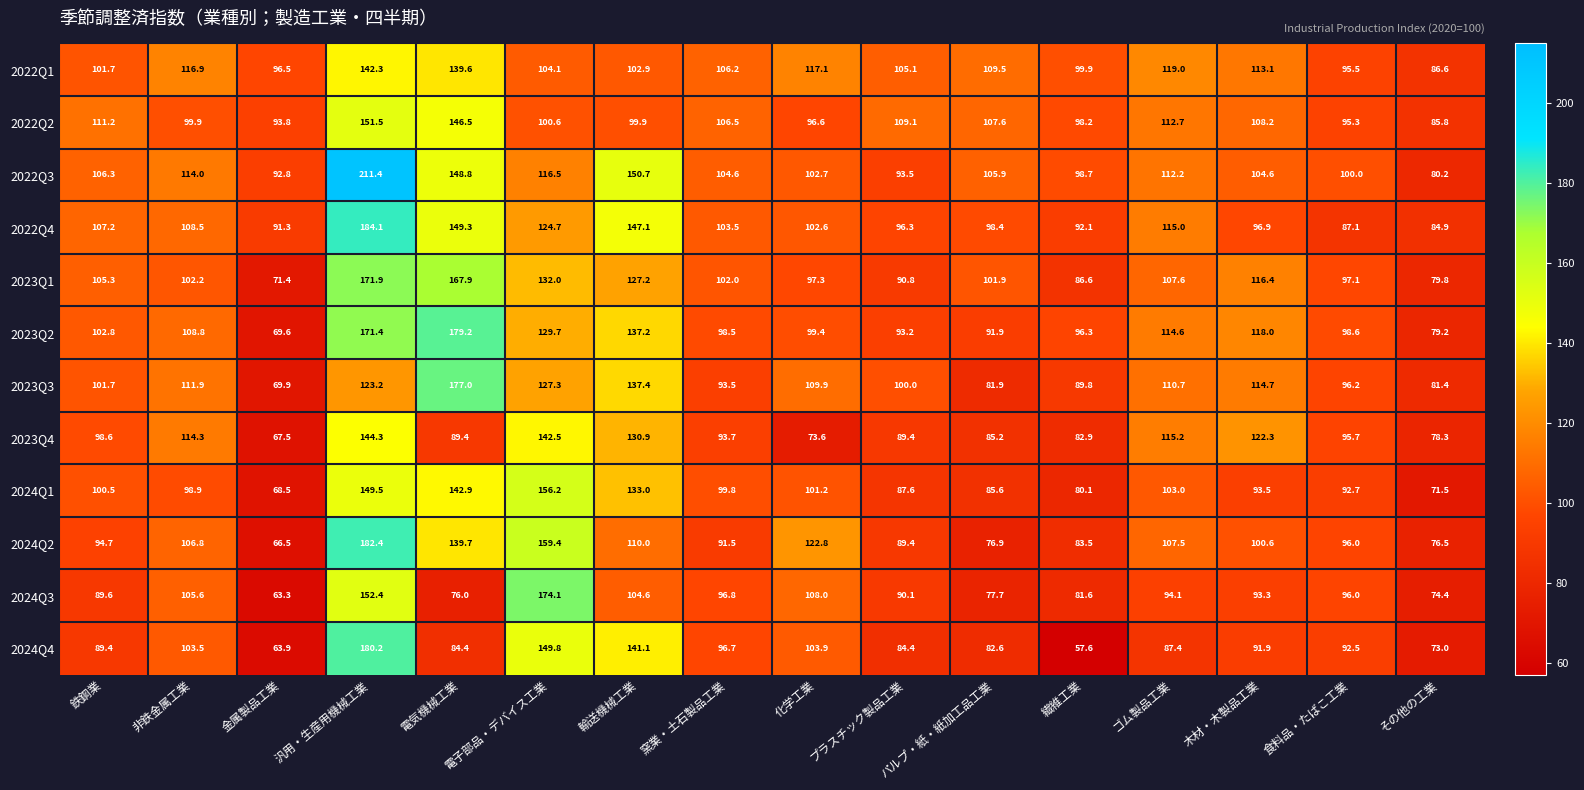

Rank the series by their maximum value, from highest to lowest.

2022Q3, 2022Q4, 2024Q2, 2024Q4, 2023Q2, 2023Q3, 2024Q3, 2023Q1, 2024Q1, 2022Q2, 2023Q4, 2022Q1